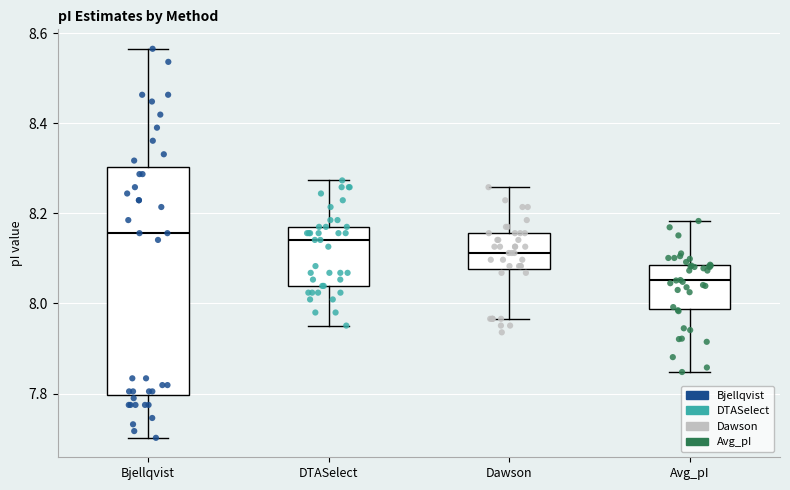

Reading left to right, transcribe this box plot: for each box, give where its median line is, the range the box spans, and where its two whiskers end, as read against the y-axis. The values are not printed on the chart, so give them approximately, as read against the axis.

Bjellqvist: median 8.16, box 7.80 to 8.30, whiskers 7.70 to 8.56
DTASelect: median 8.14, box 8.04 to 8.18, whiskers 7.96 to 8.28
Dawson: median 8.12, box 8.08 to 8.16, whiskers 7.96 to 8.26
Avg_pI: median 8.06, box 7.98 to 8.08, whiskers 7.84 to 8.18